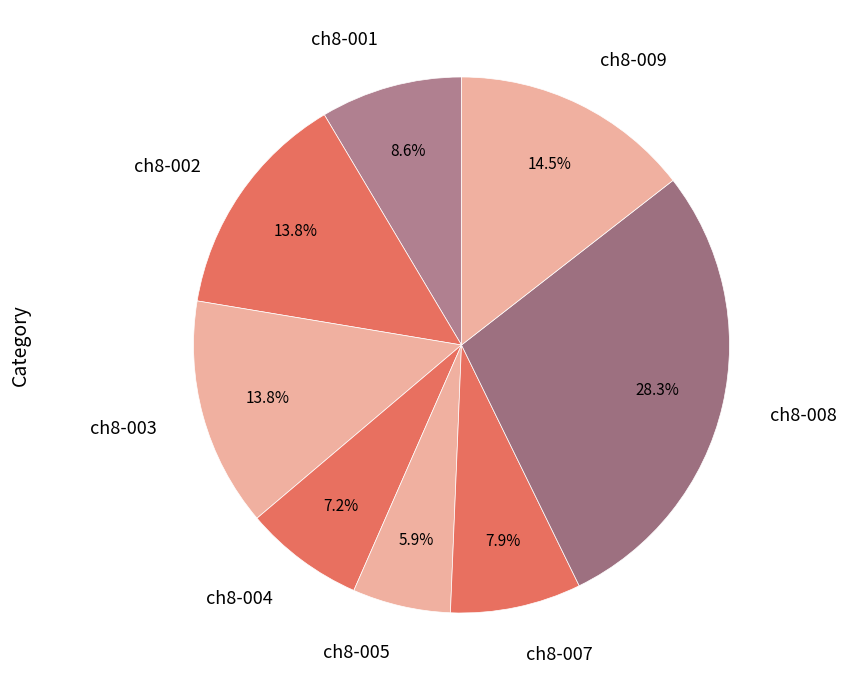

Is it true that ch8-004 is 7% of the pie?

True